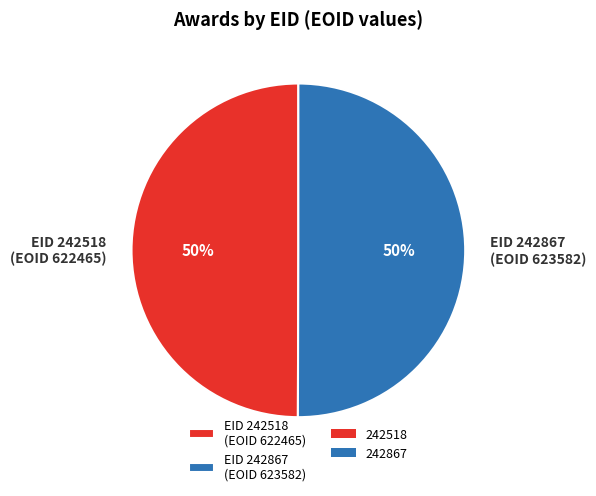

What is the ratio of the value at EID 242867 (EOID 623582) to the value at EID 242518 (EOID 622465)?

1.0